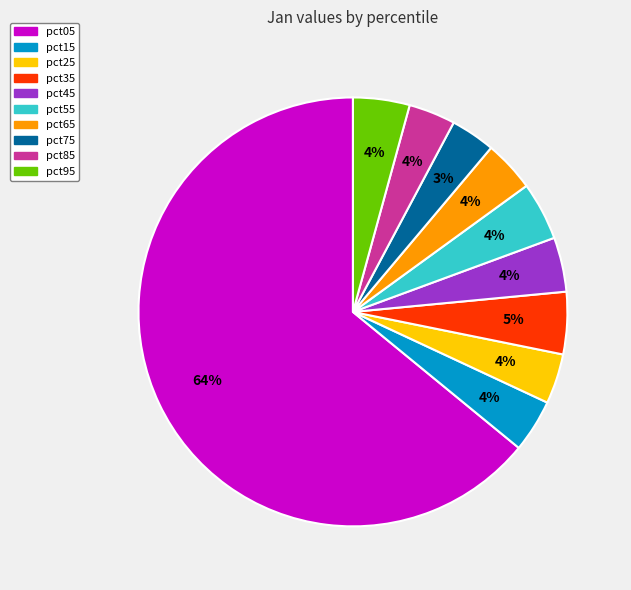

Which slice represents more than half of the pie?

pct05